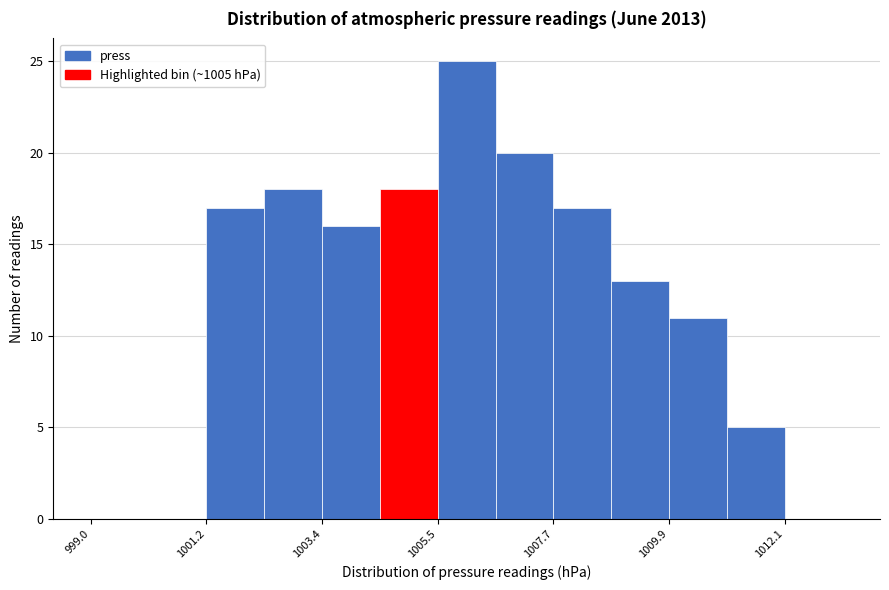

Around what value on the x-axis is the tallest bar? Give the approximate position of its centre, as read against the axis.

1006.0